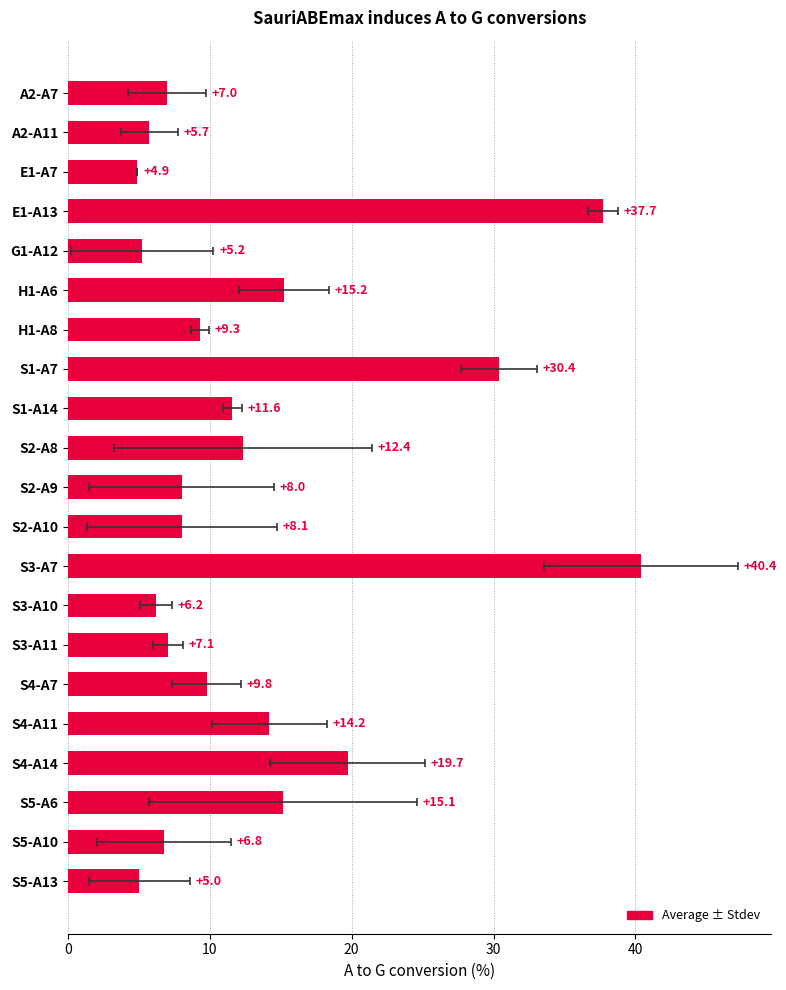

What is the value of the 4th bar from the left?

37.7